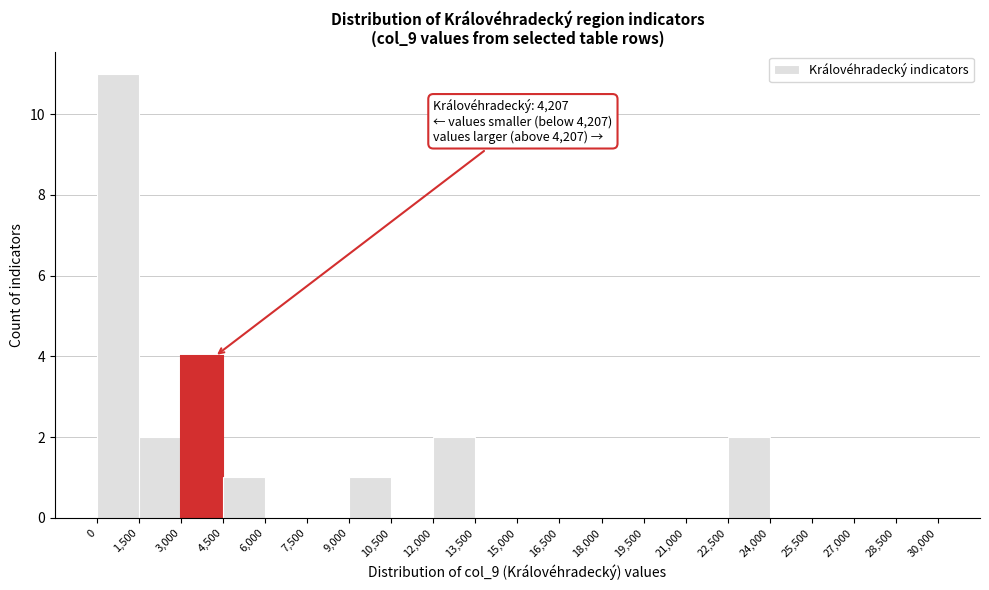

Which range on the x-axis has the tallest bar?

0 to 1,500